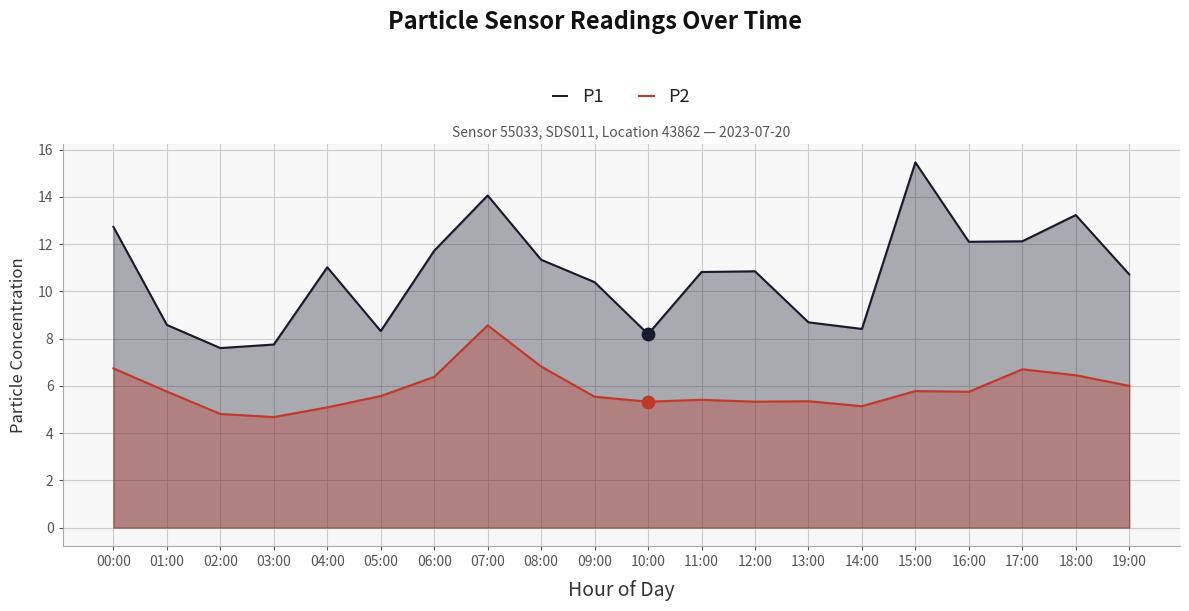

Which series contains the highest Y value?

P1